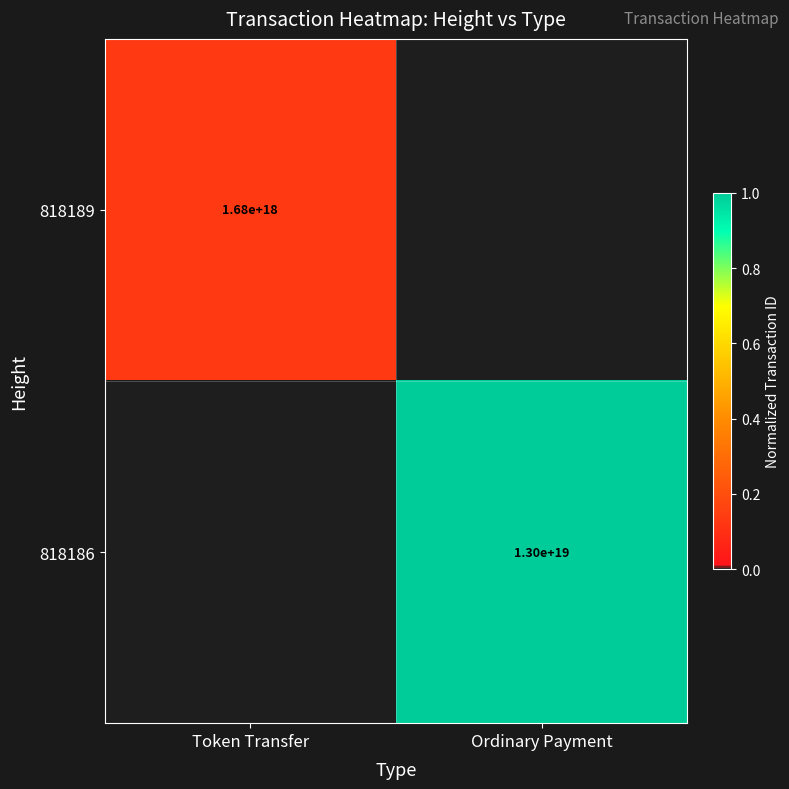

True or false: 818189 has a value of 1087236288495997440 at Token Transfer.

False